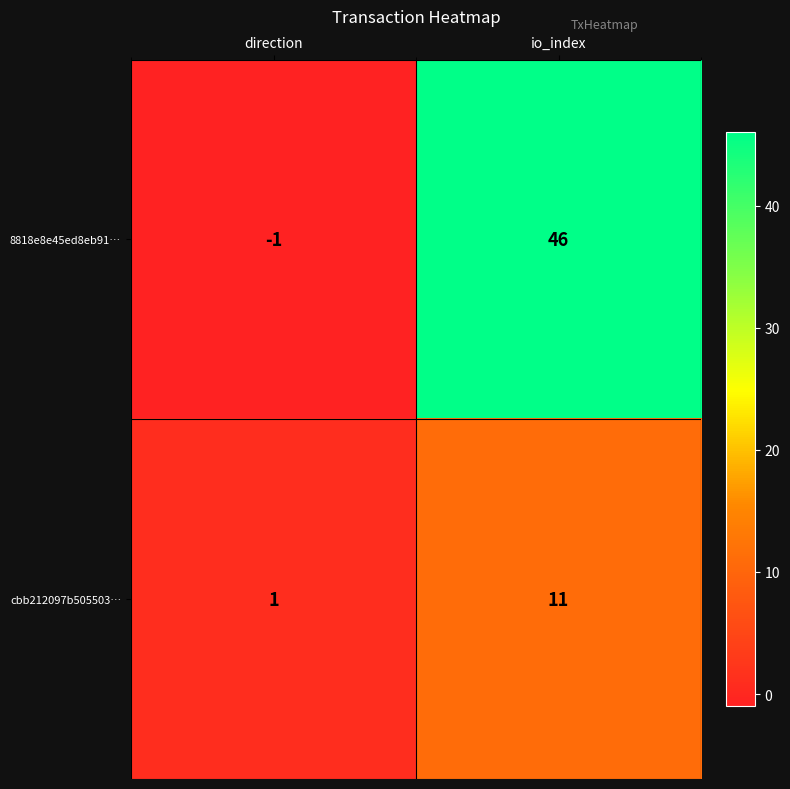

What is the minimum value shown in the chart?

-1